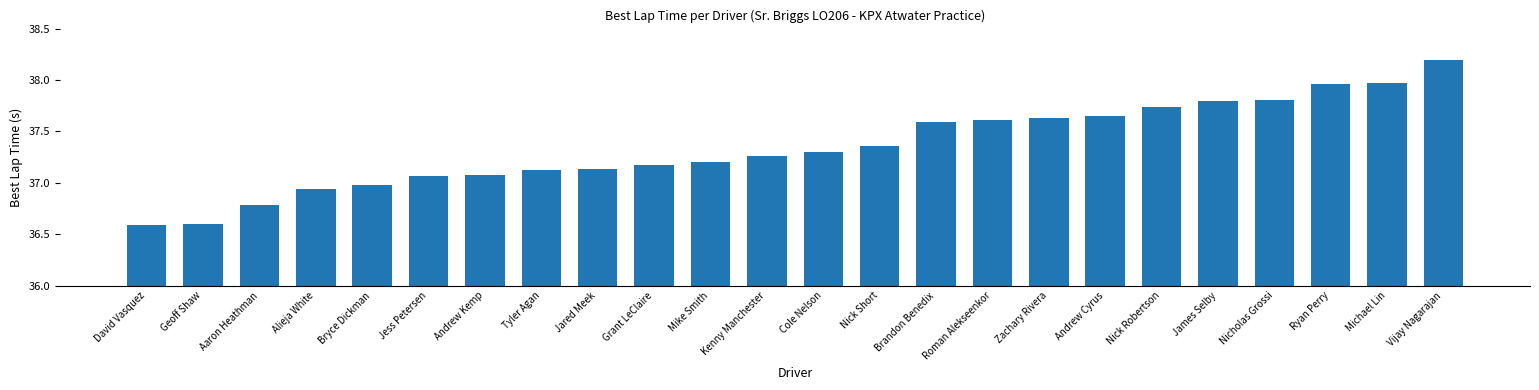

What is the label of the 5th bar from the right?

James Selby